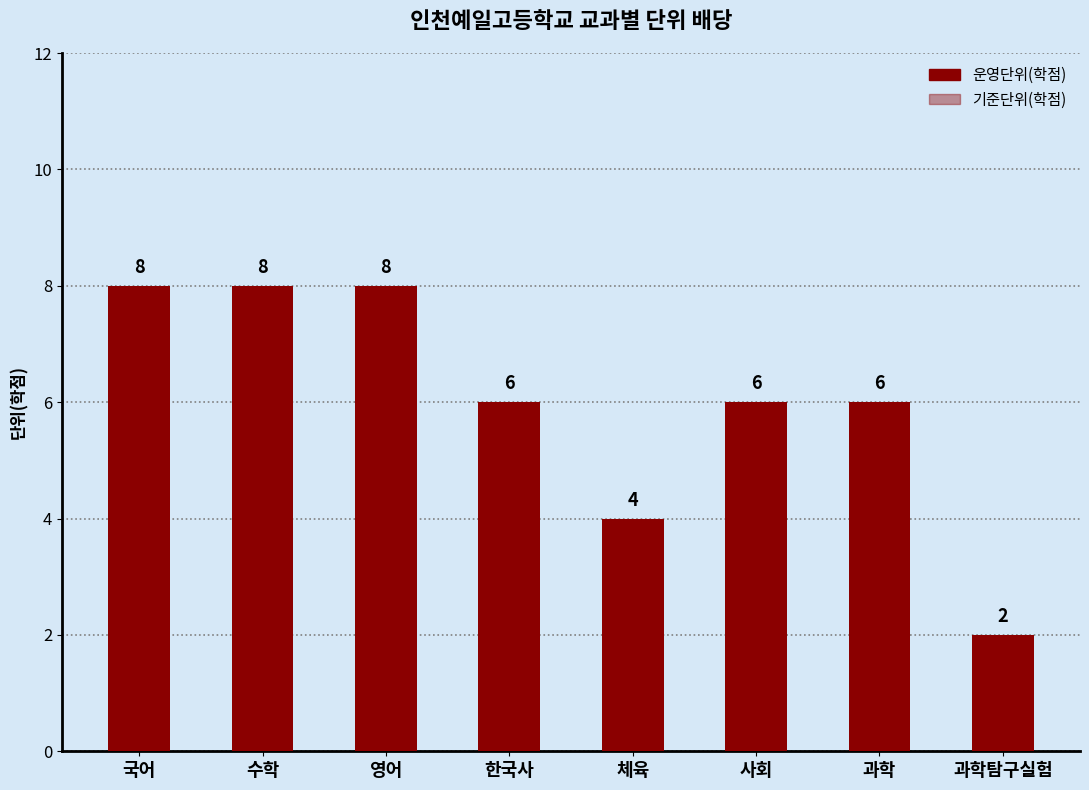

Reading left to right, transcribe all the data shown in this chart.

운영단위(학점): 8	8	8	6	4	6	6	2
기준단위(학점): 8	8	8	6	5	8	8	2